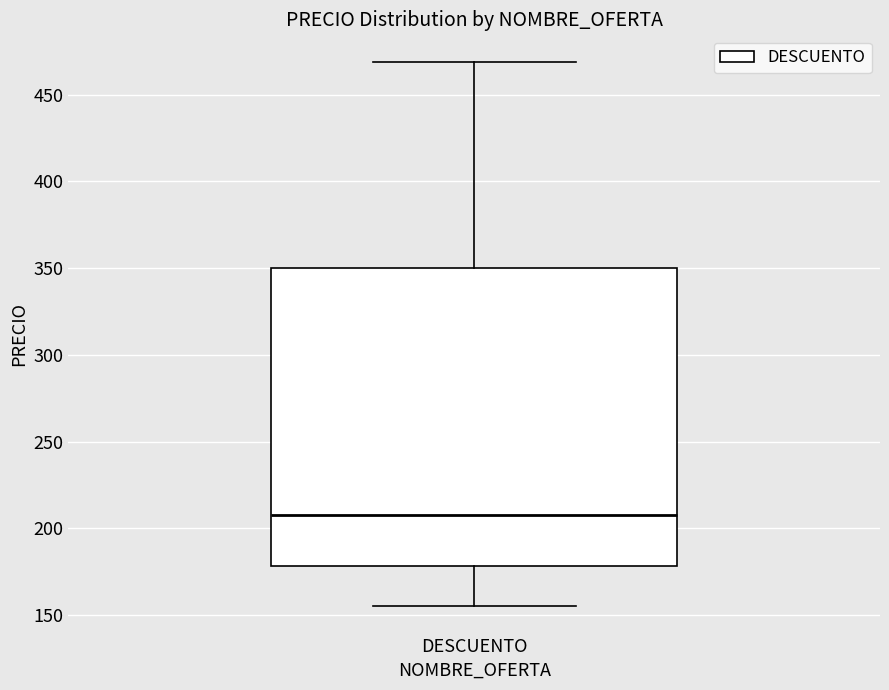

Where does the upper whisker of the box for DESCUENTO end on the y-axis? The values are not printed on the chart, so give them approximately, as read against the axis.

470